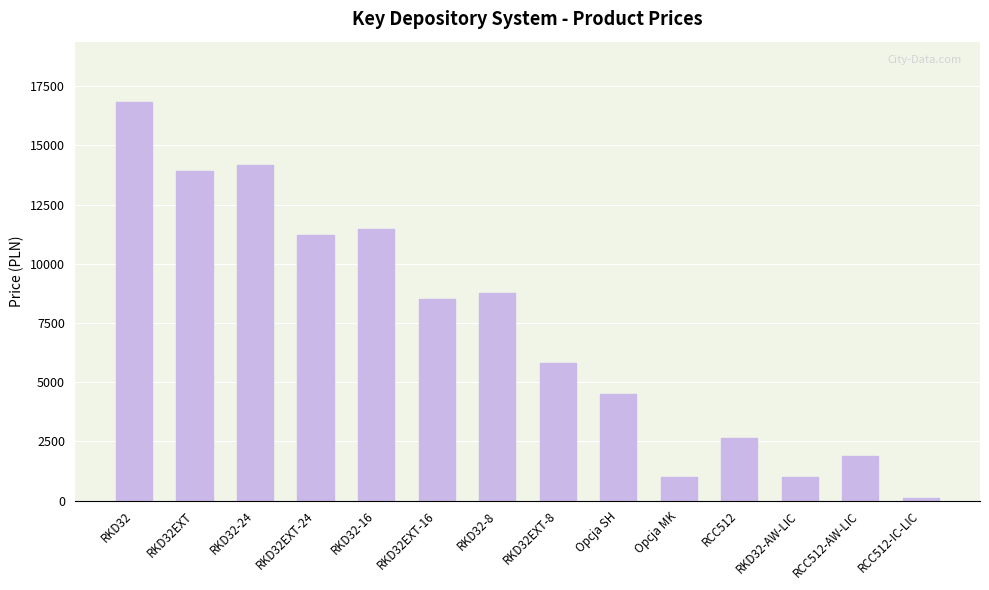

How many values are below 8500?

7